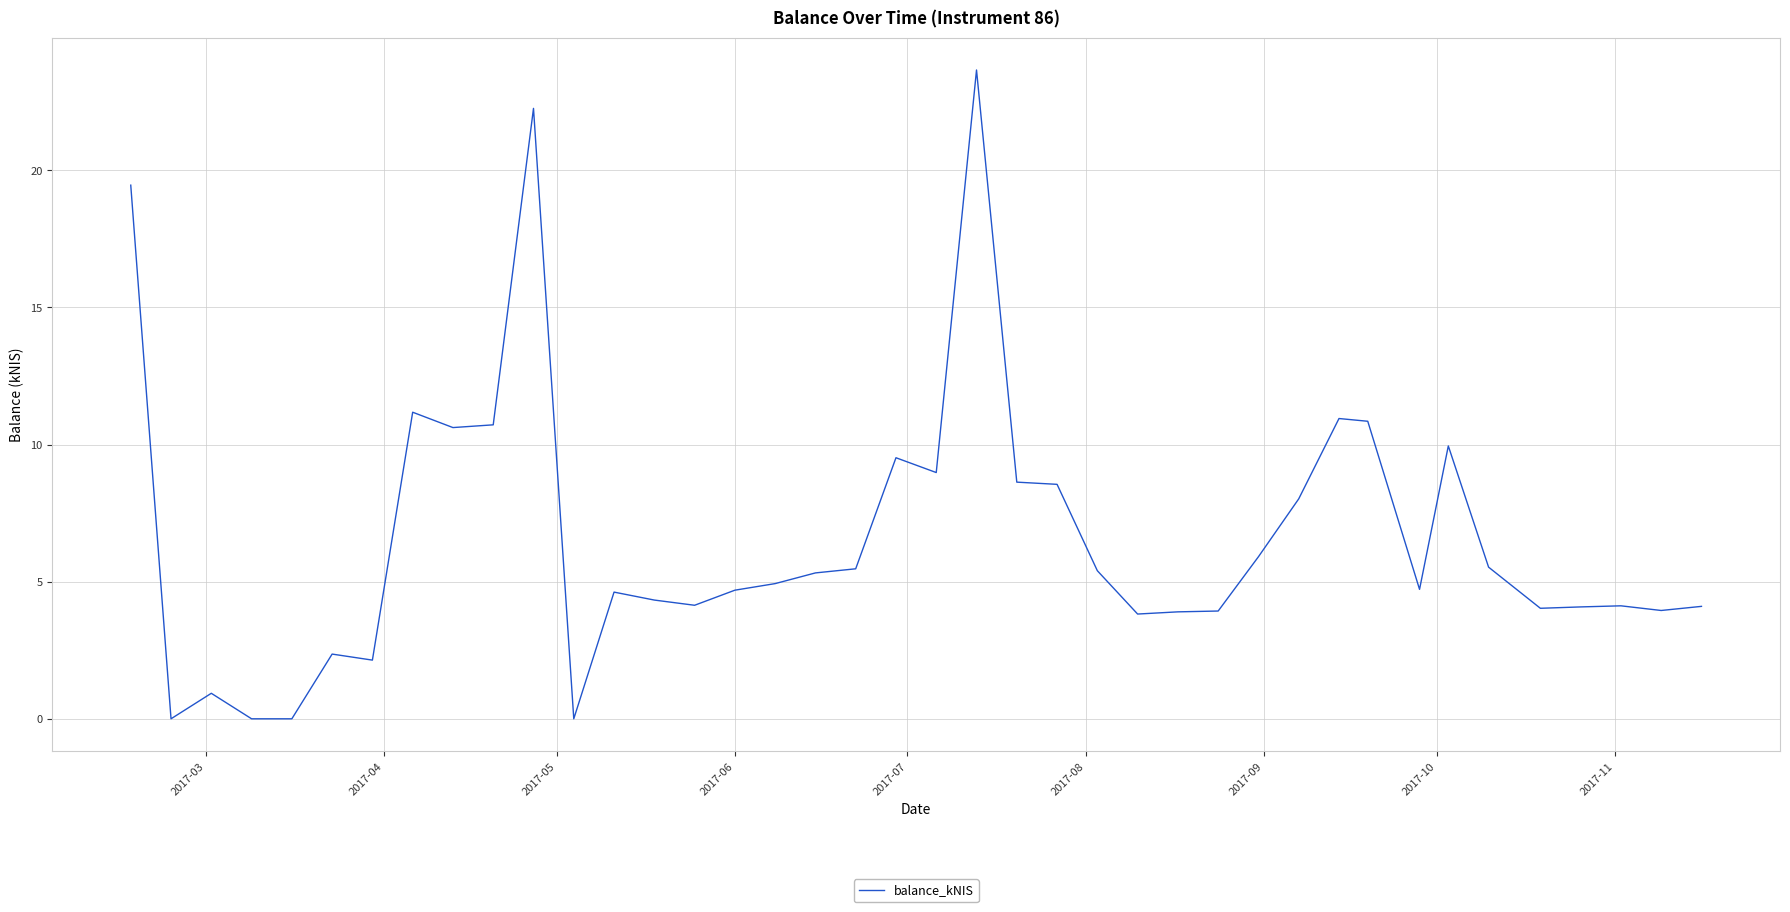

What is the greatest value displayed?

23.7